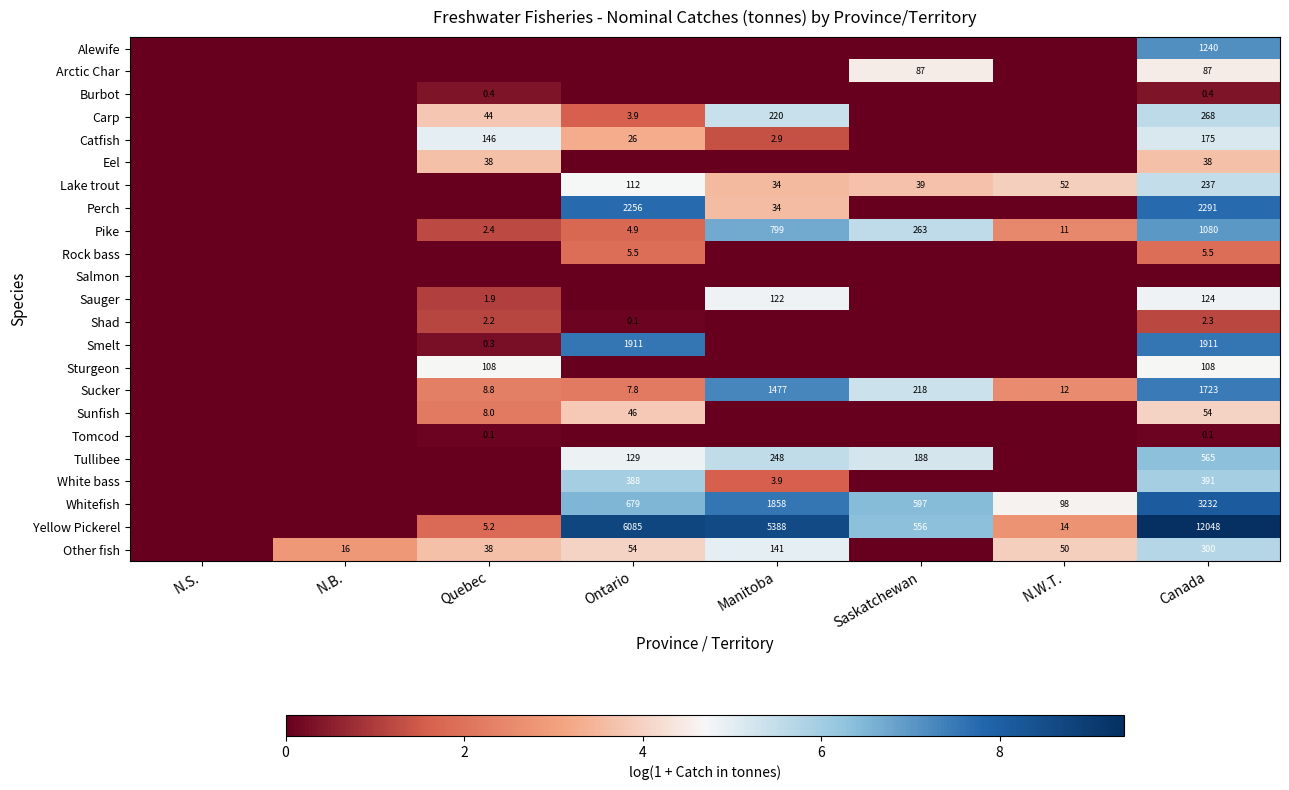

What is the sum of the Pike values at Saskatchewan and N.W.T.?

274.0